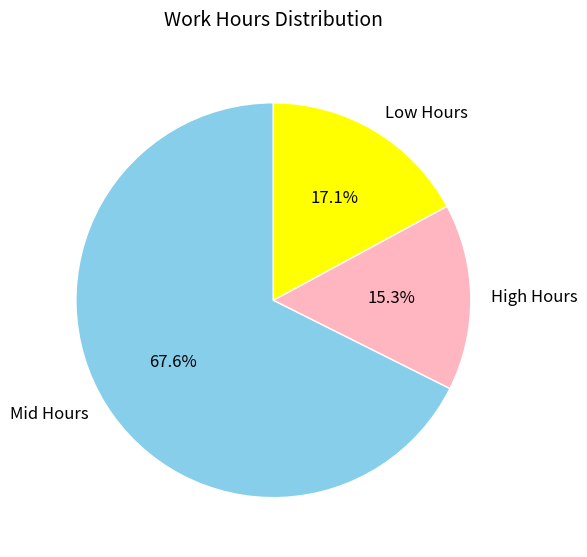

Is there a majority slice in this chart?

Yes